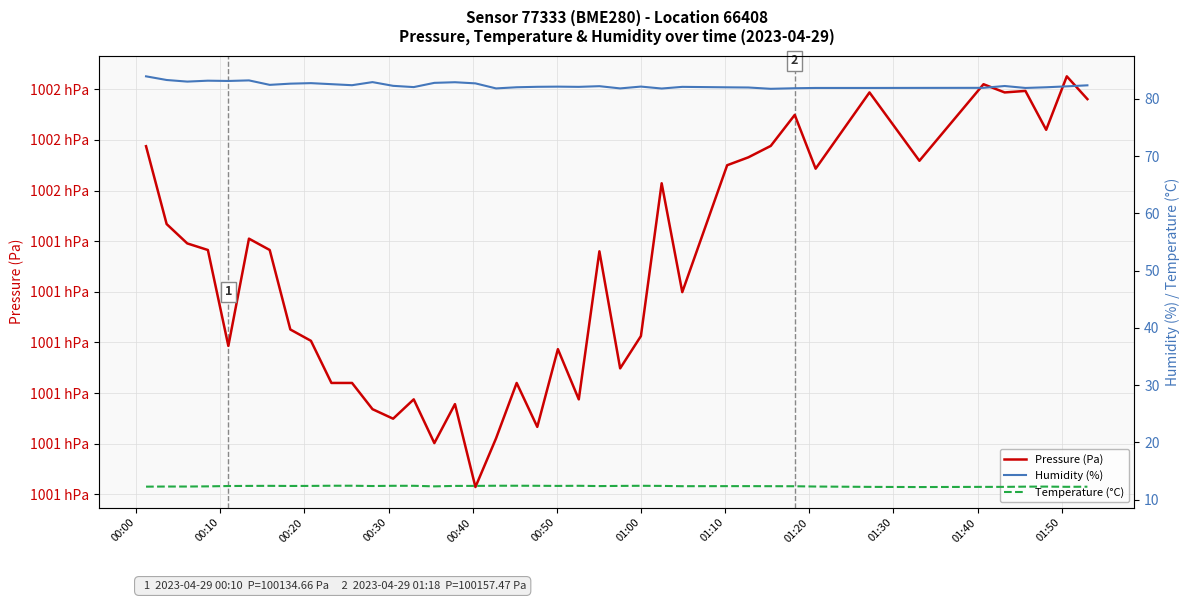

In Pressure (Pa), how many points are higher than both neighbors (excluding endpoints)?

12